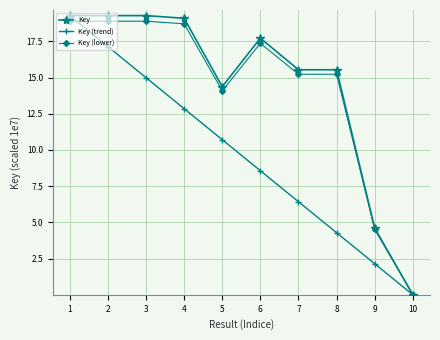

At which category is the sum across all series the highest?

1